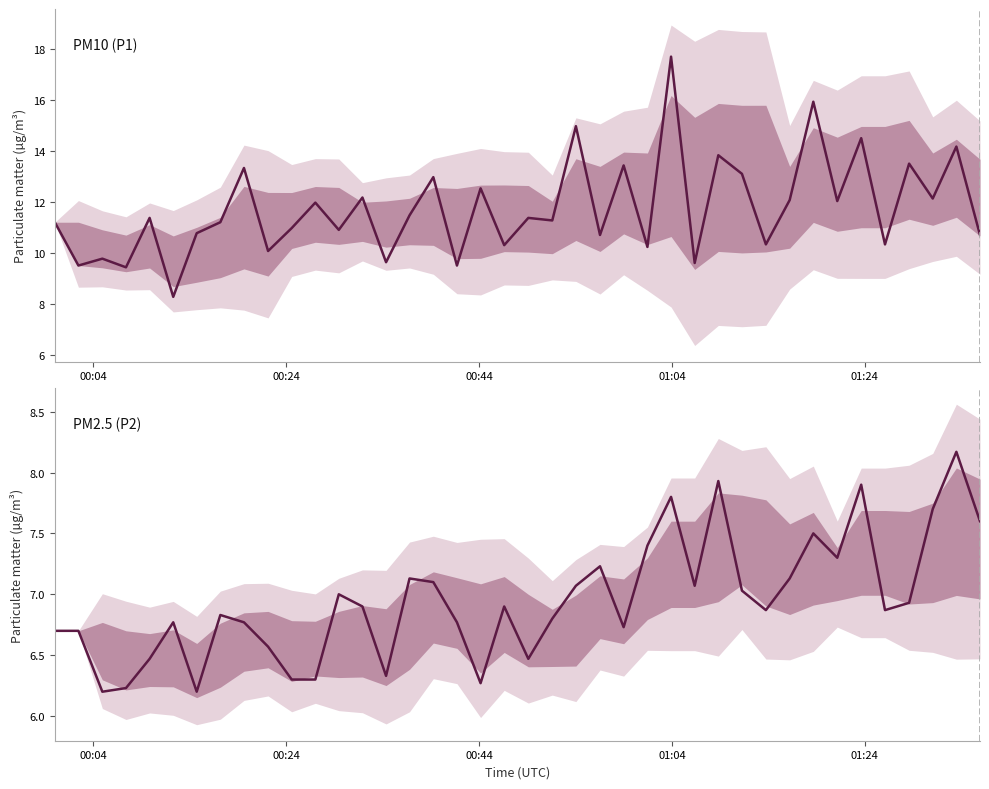

List the series in order of their overall mean, lowest first.

PM2.5 (P2), PM10 (P1)